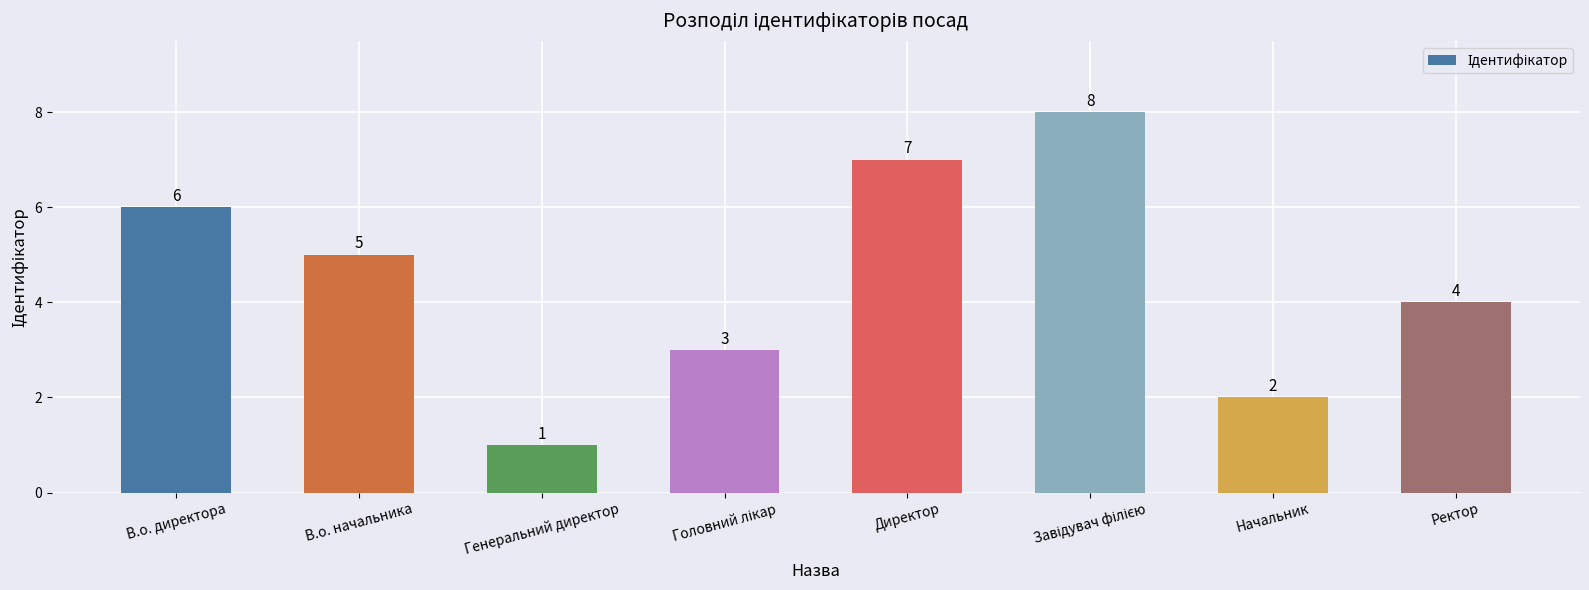

What is the difference between the maximum and second lowest values?

6